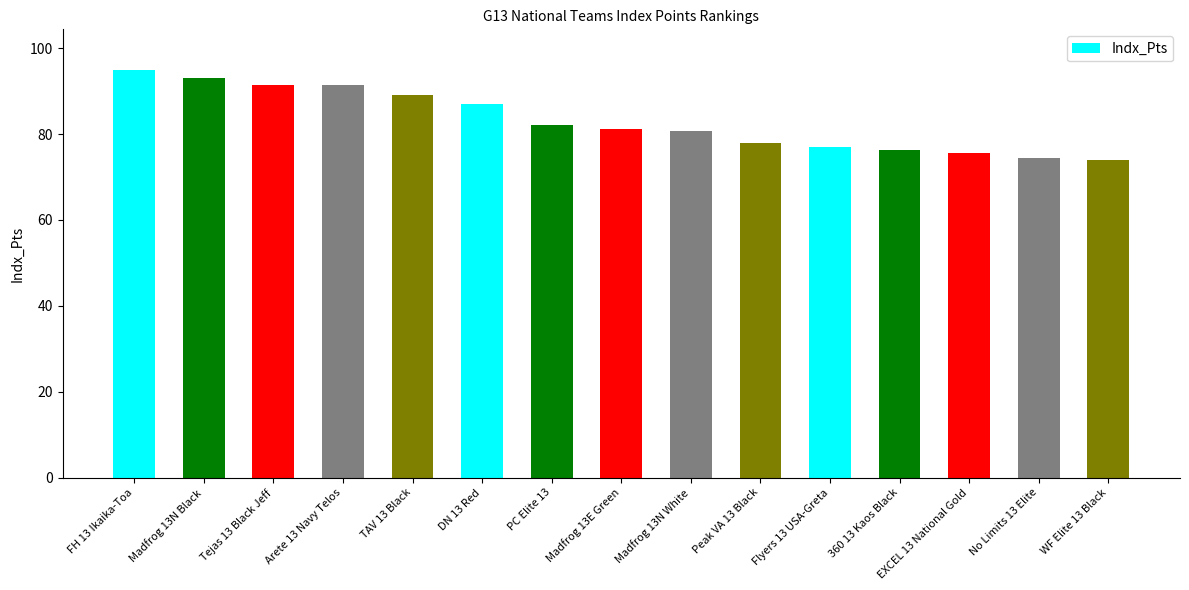

At which category does the chart reach its peak across all series?

FH 13 Ikaika-Toa